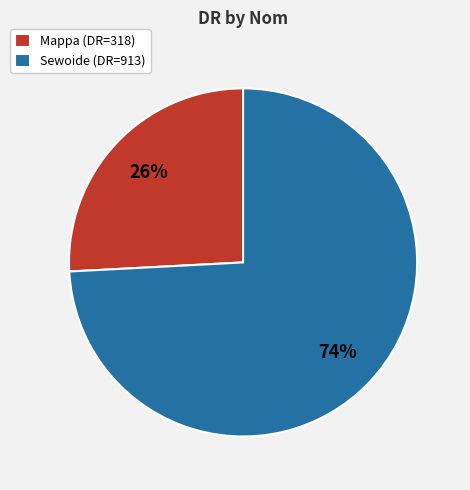

Is the sum of Sewoide (DR=913) and Mappa (DR=318) greater than half?

Yes